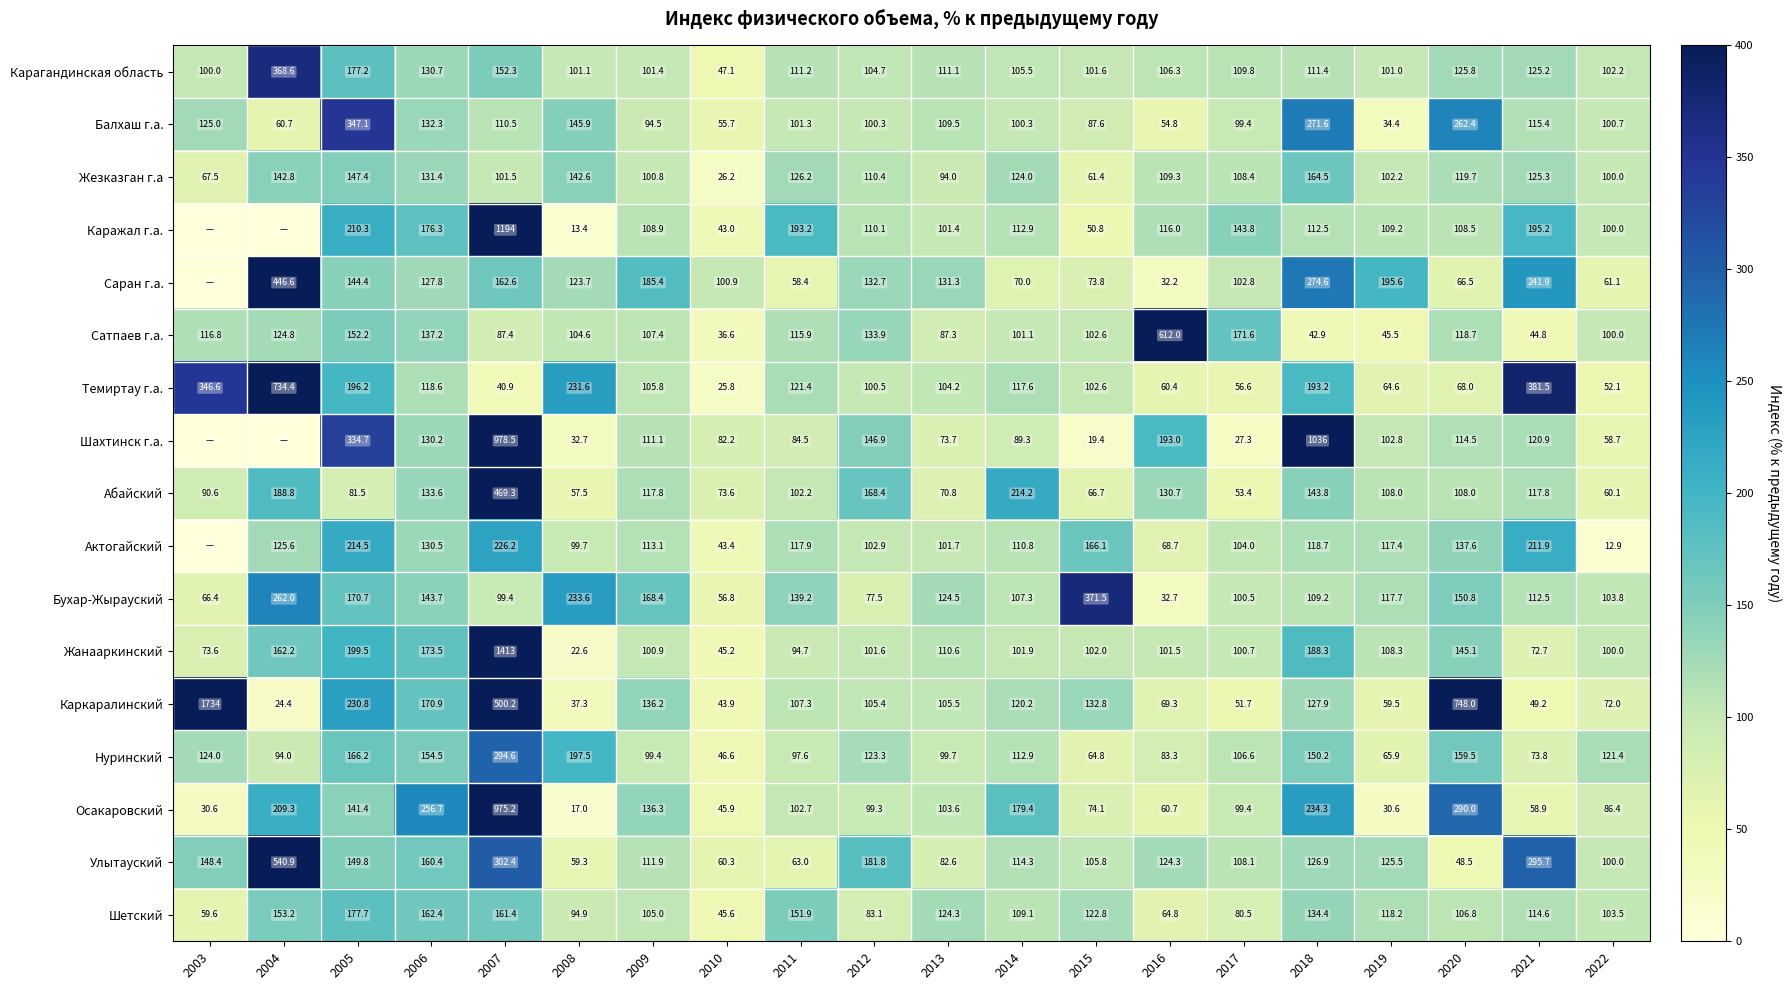

At which label does Каркаралинский first exceed 107?

2003